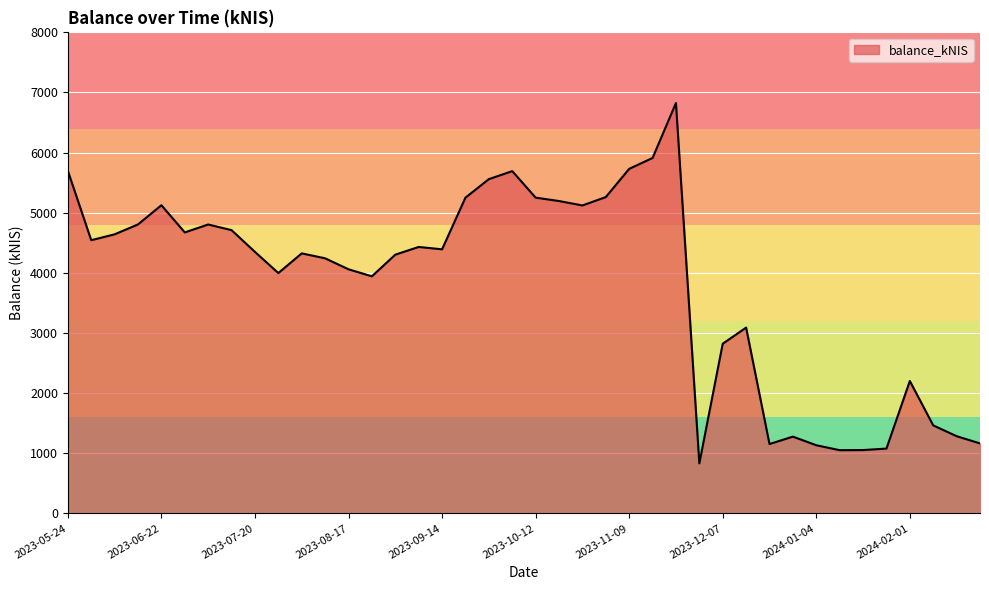

What is the difference between the maximum and minimum values?

5992.8